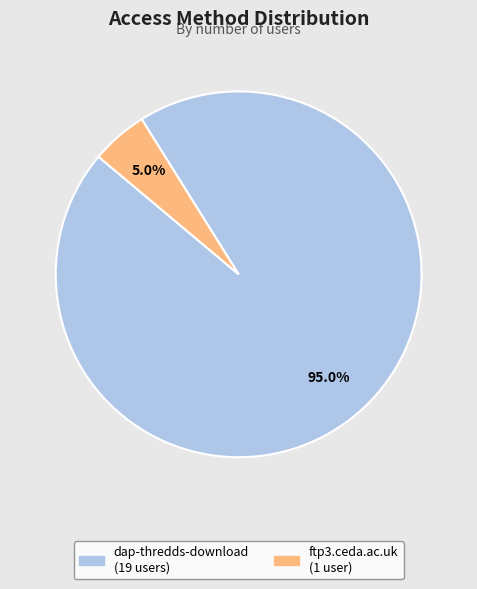

Approximately how many times larger is the value at ftp3.ceda.ac.uk compared to dap-thredds-download?

0.1